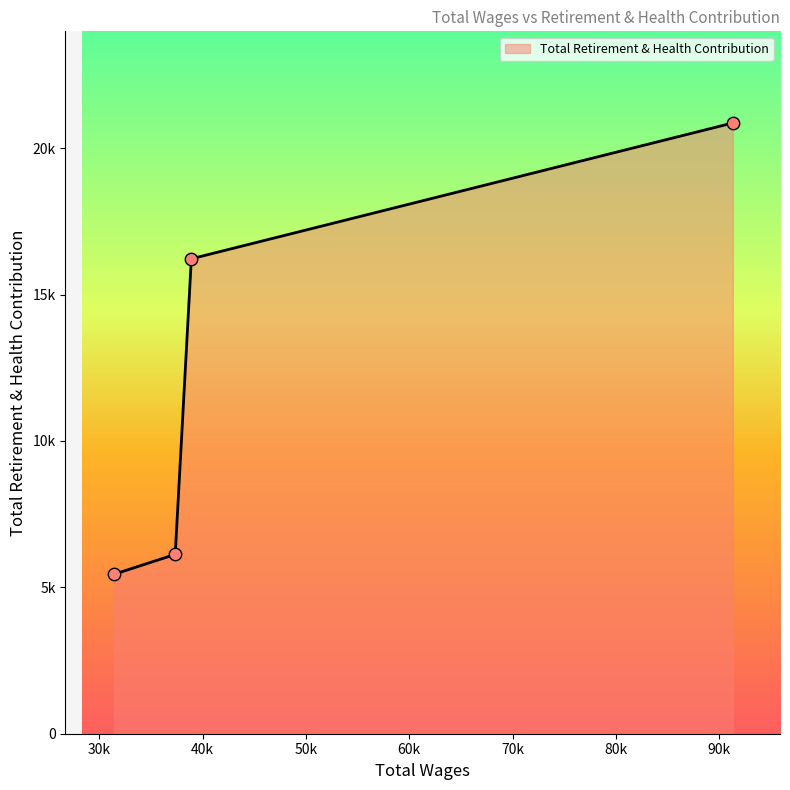

Does the chart have visible grid lines?

No